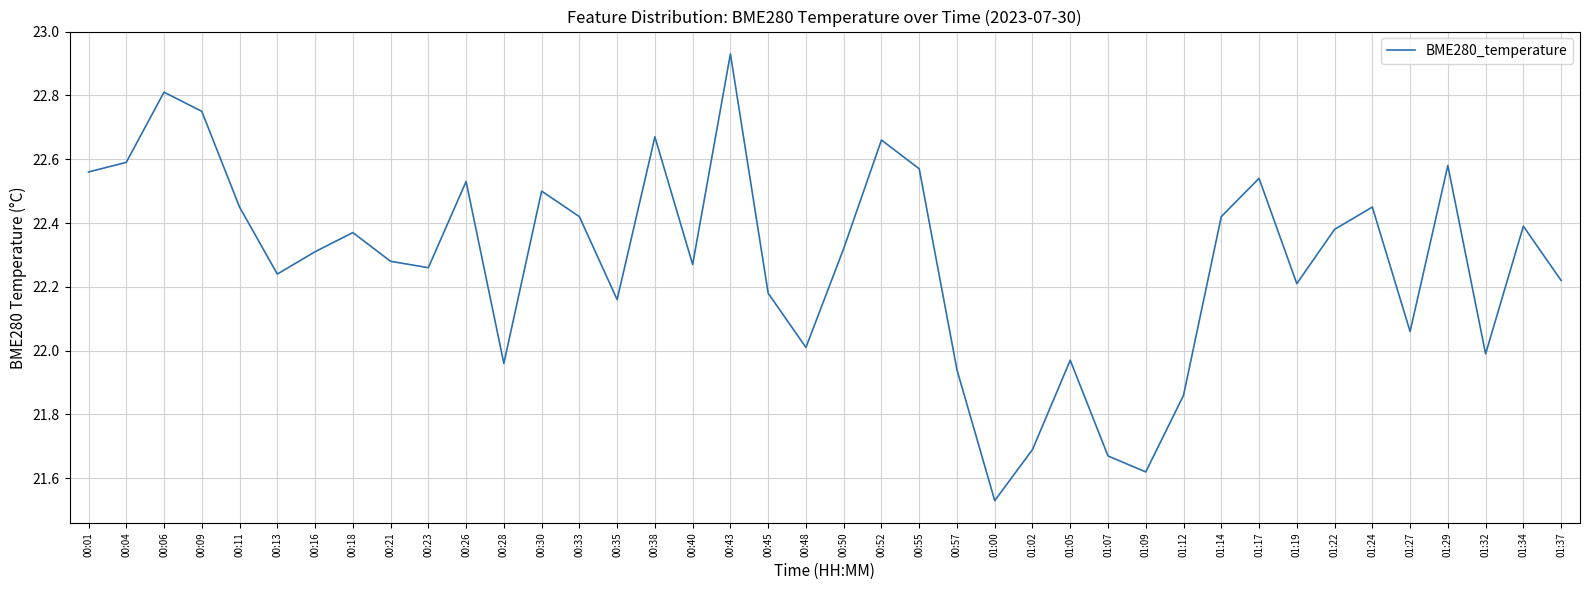

Which label corresponds to the smallest value in the chart?

01:00